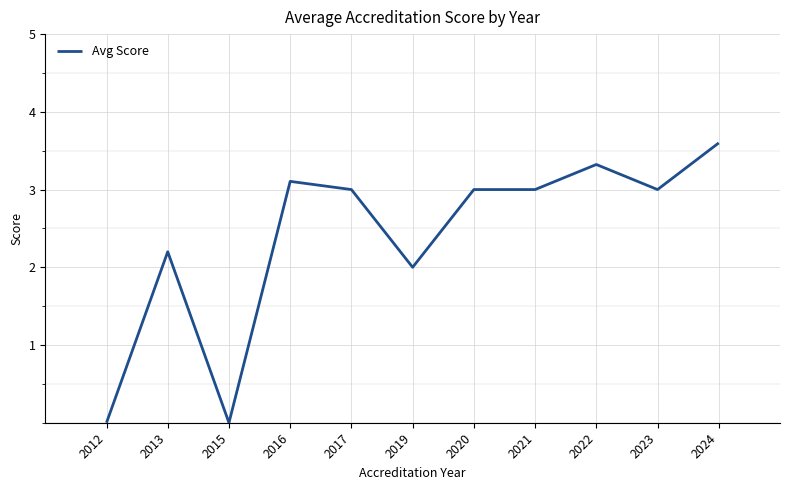

What is the ratio of the value at 2016 to the value at 2017?

1.0